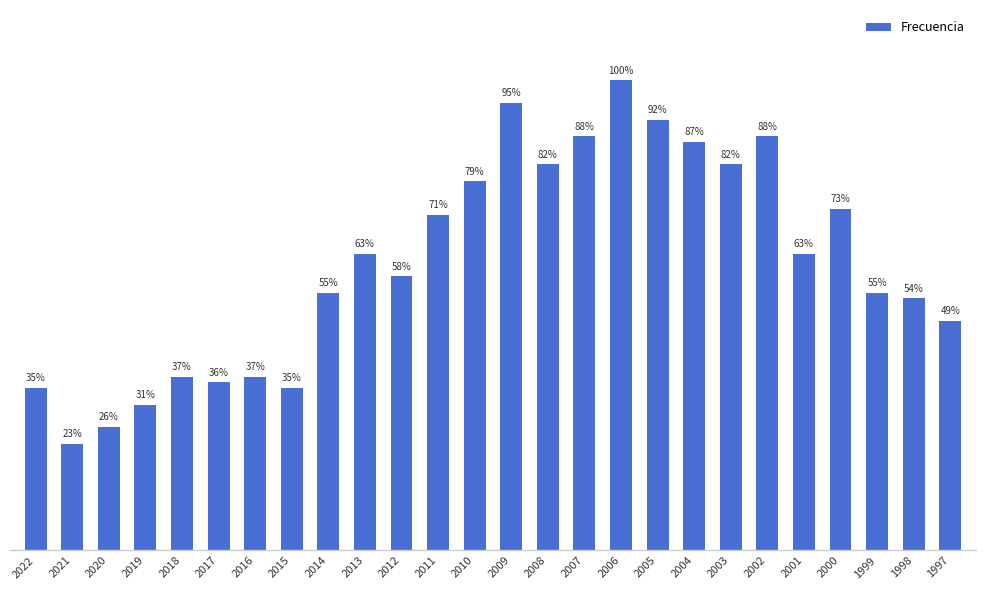

Which category has the lowest value across all series?

2021